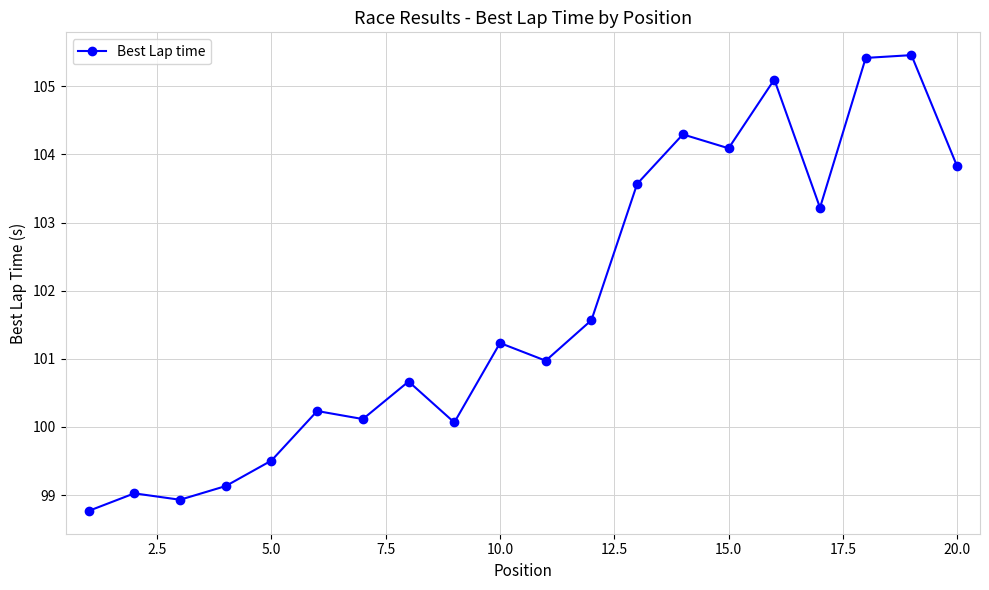

Reading right to left, extract all data points from this chart.

103.8	105.5	105.4	103.2	105.1	104.1	104.3	103.6	101.6	101.0	101.2	100.1	100.7	100.1	100.2	99.5	99.1	98.9	99.0	98.8